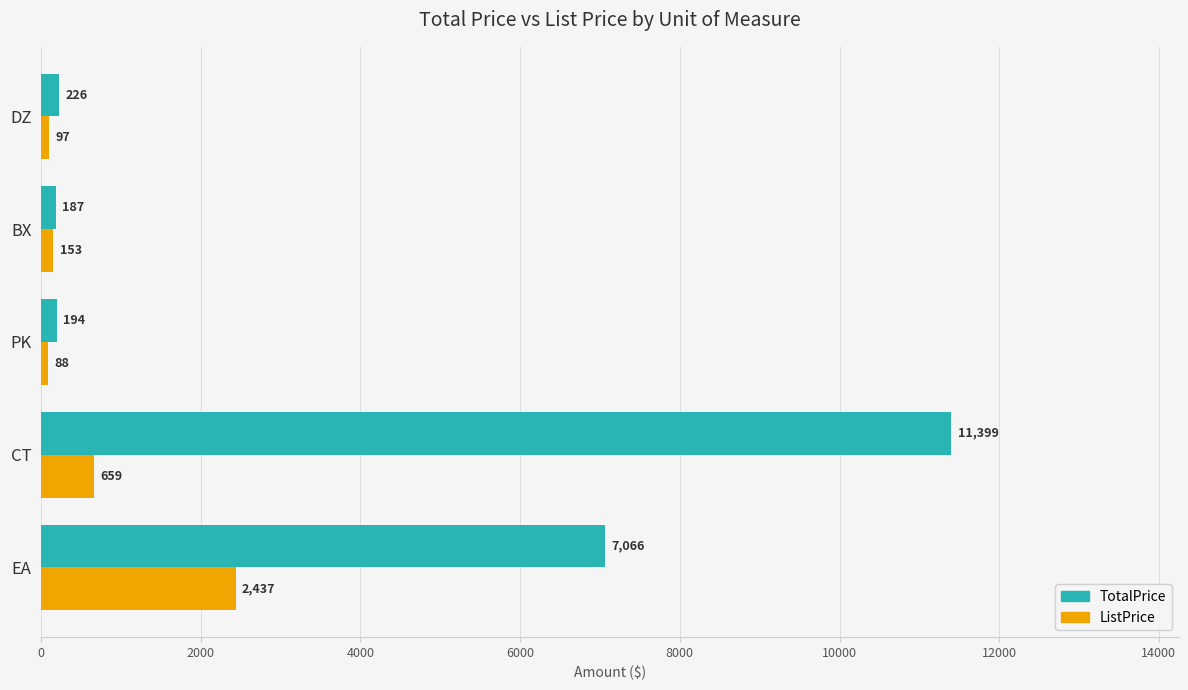

What are all the series names shown in the legend?

TotalPrice, ListPrice